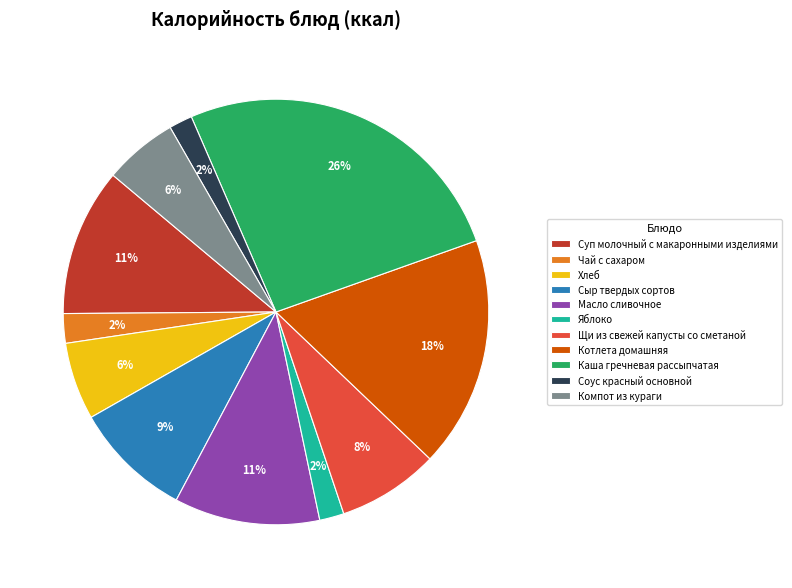

What is the ratio of the value at Масло сливочное to the value at Суп молочный с макаронными изделиями?

1.0